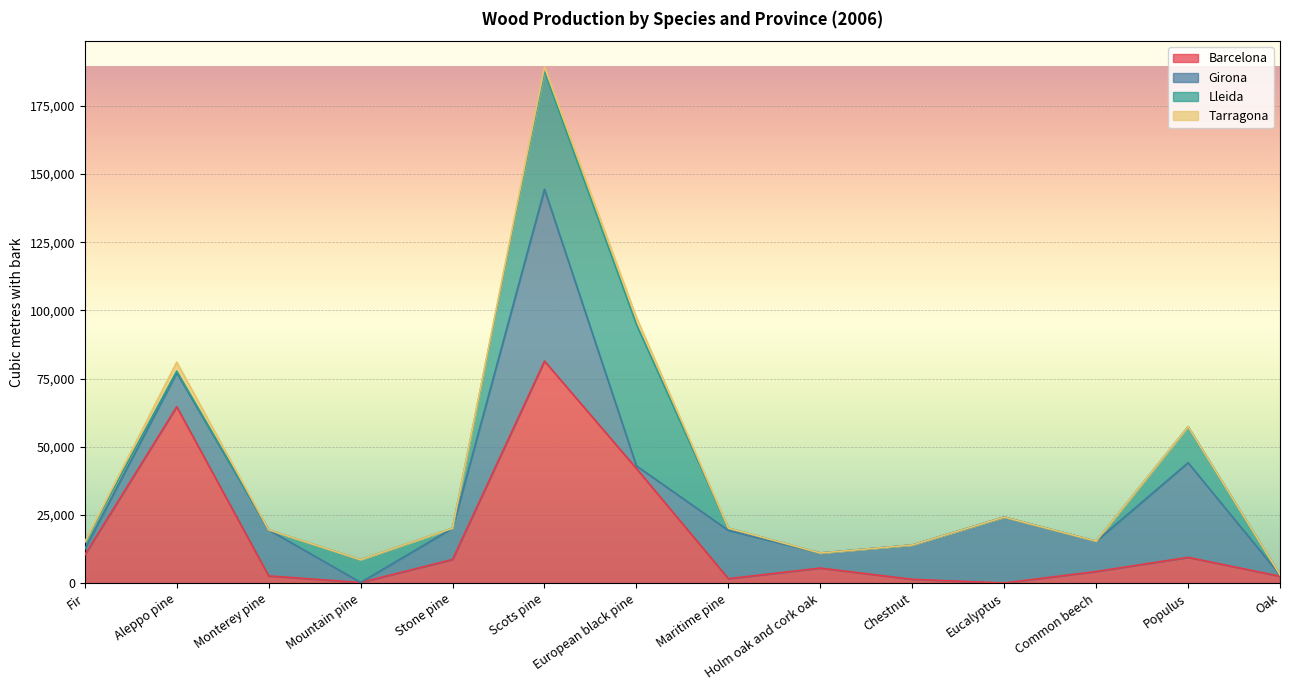

What is the maximum value for Barcelona?

81429